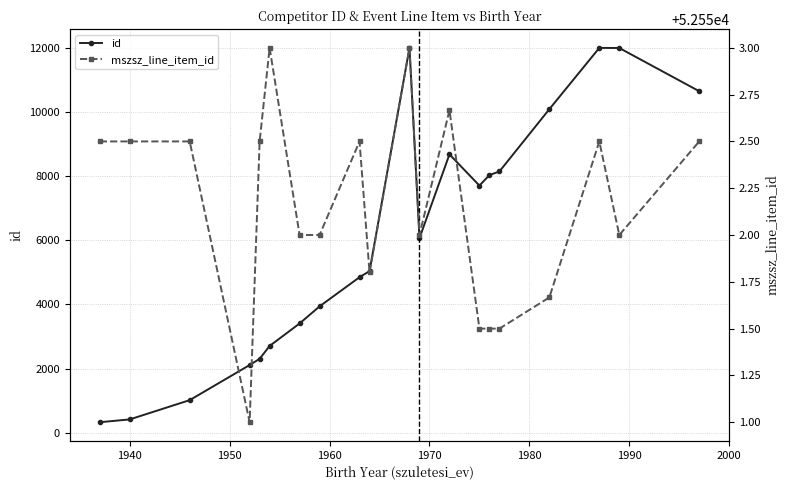

What is the difference between the second highest and minimum values in the mszsz_line_item_id series?

2.0